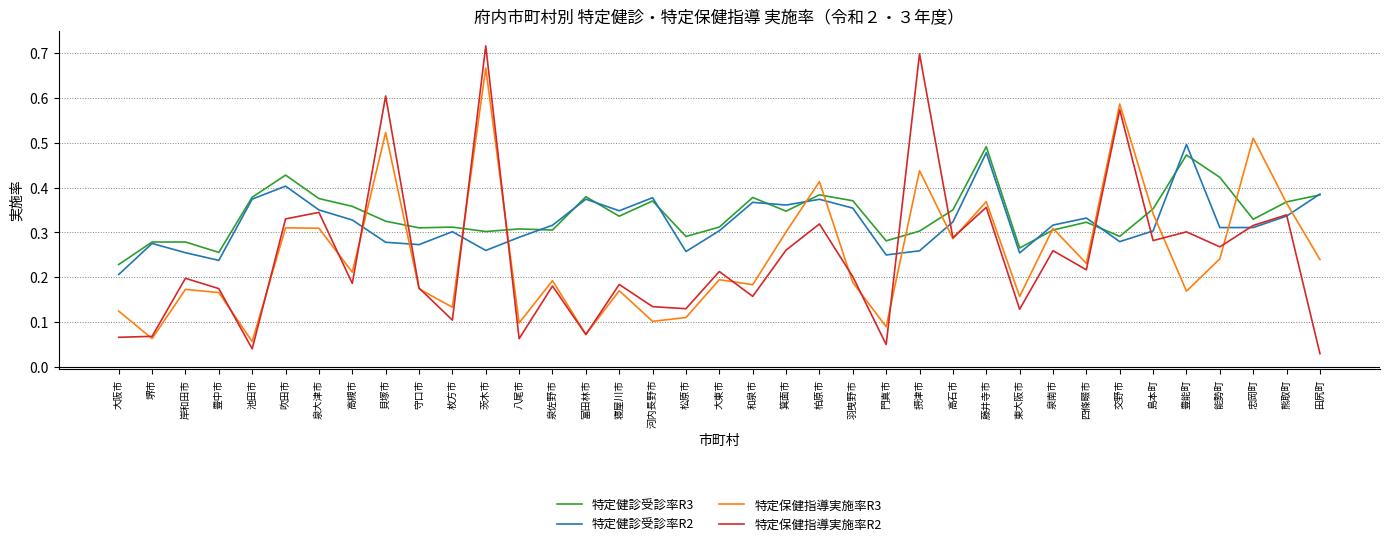

What position from the right is 池田市?

33